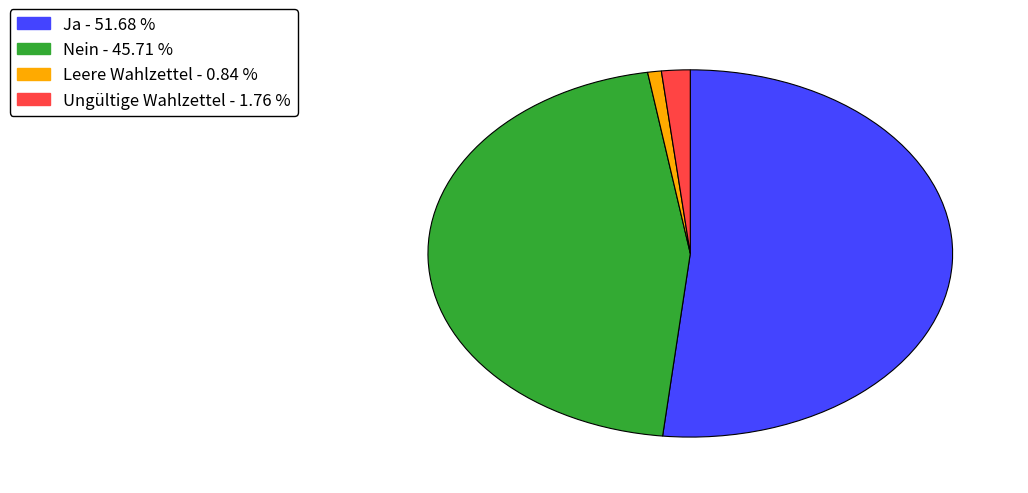

The Ja slice represents 52% of the pie. True or false?

True